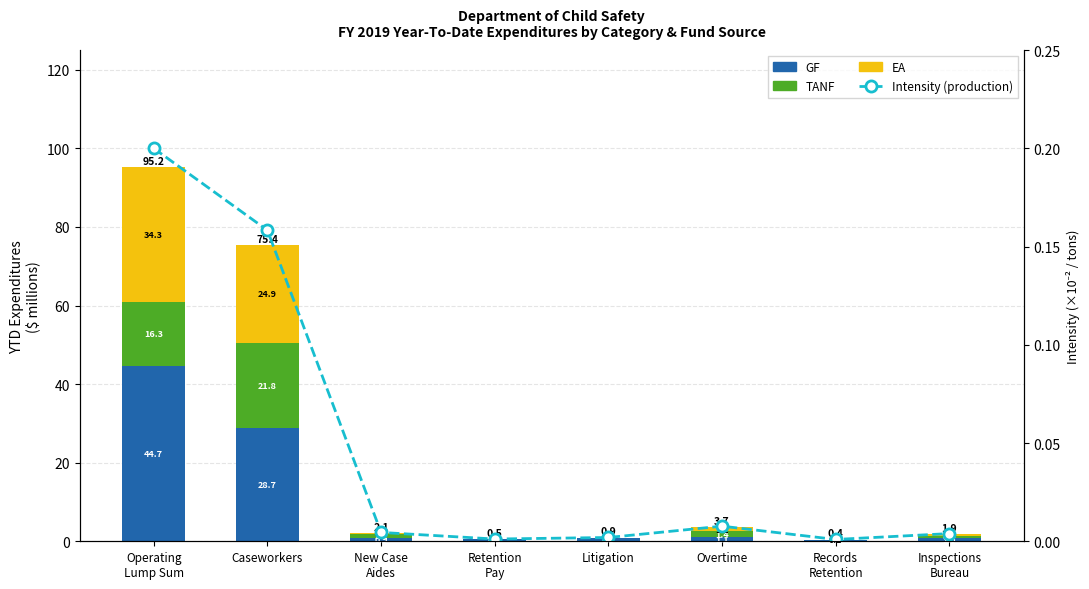

What is the label of the 6th bar from the right?

New Case
Aides